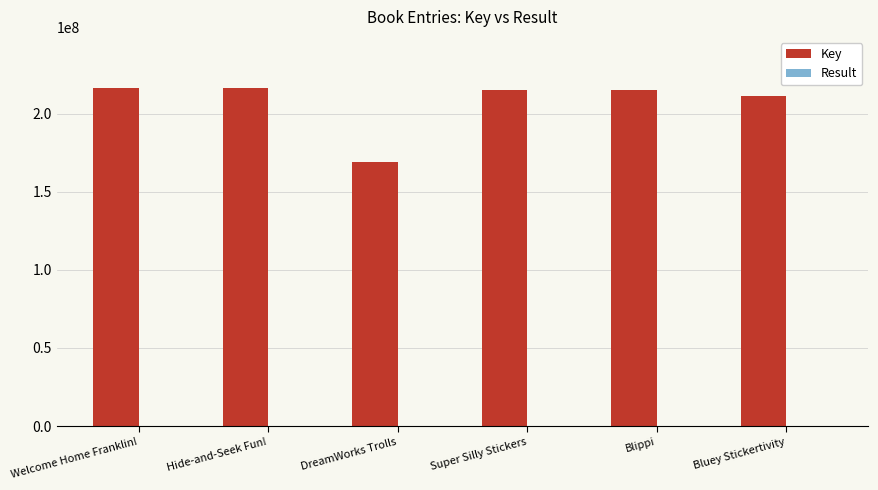

Which series has the largest total across all categories?

Key